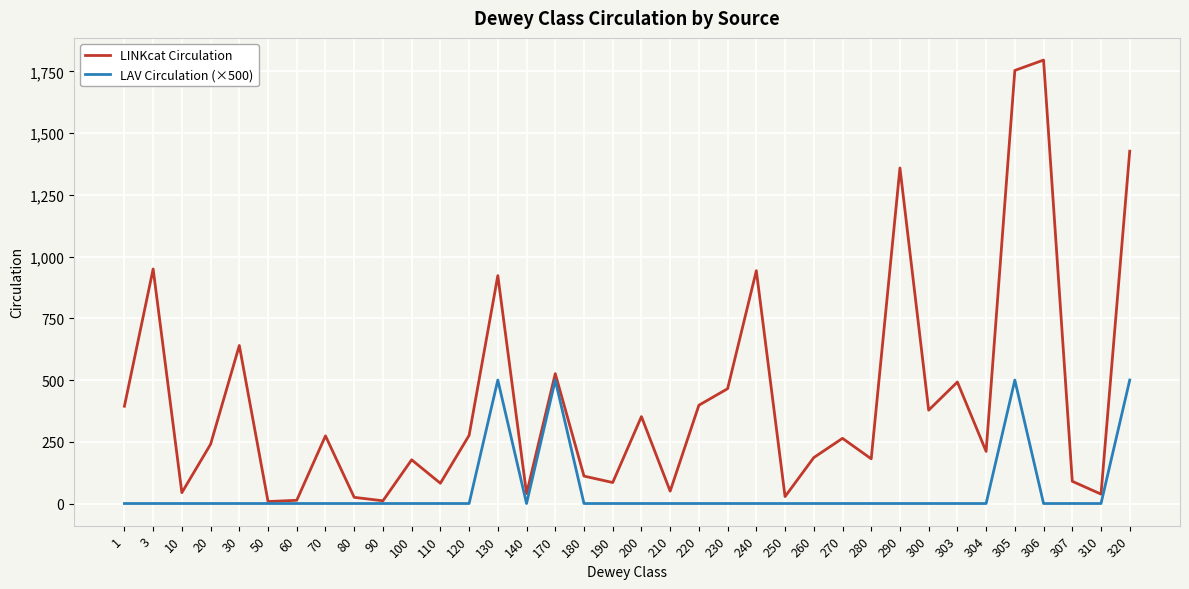

Which series has the largest total across all categories?

LINKcat Circulation